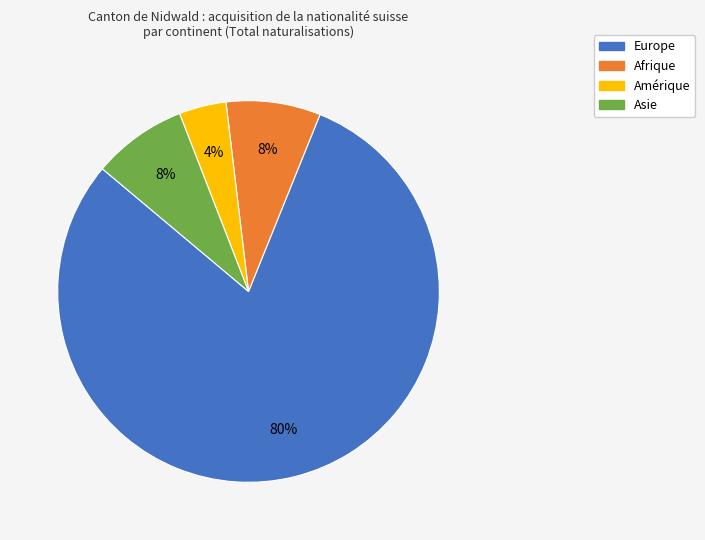

What is the ratio of the value at Amérique to the value at Afrique?

0.5